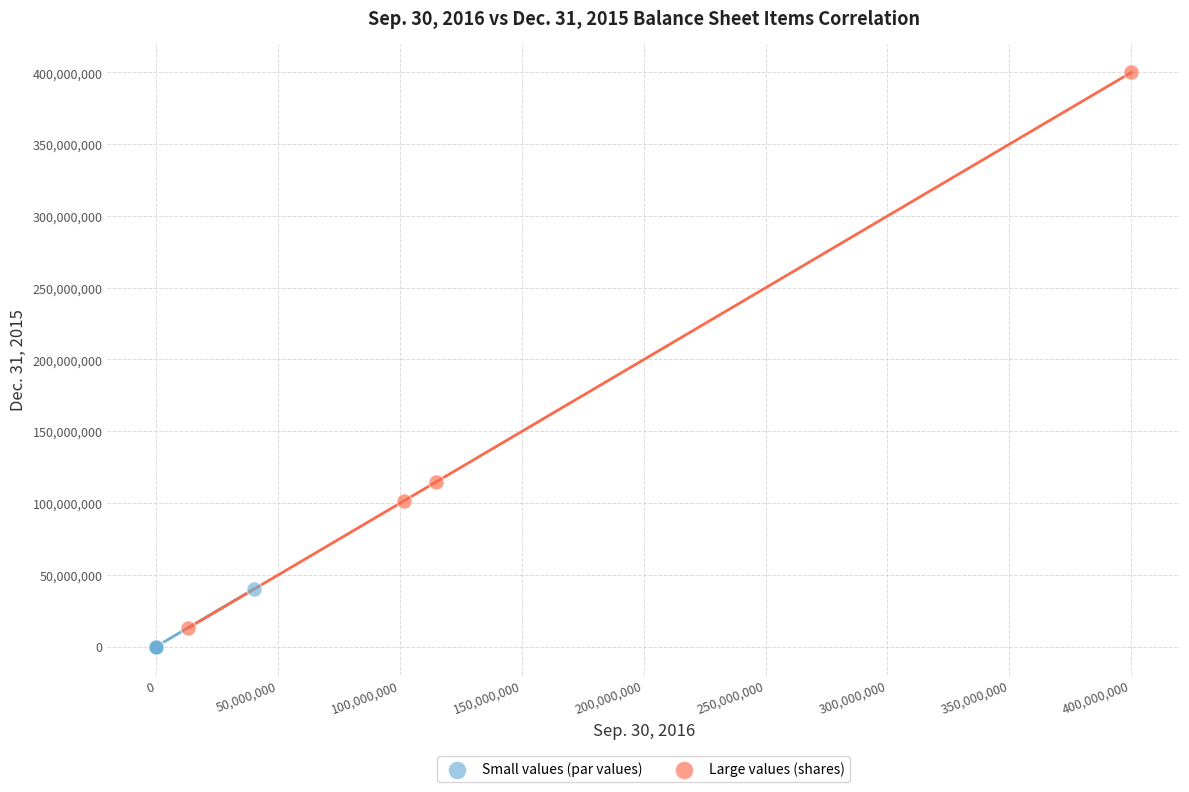

Which series contains the lowest Y value?

Small values (par values)